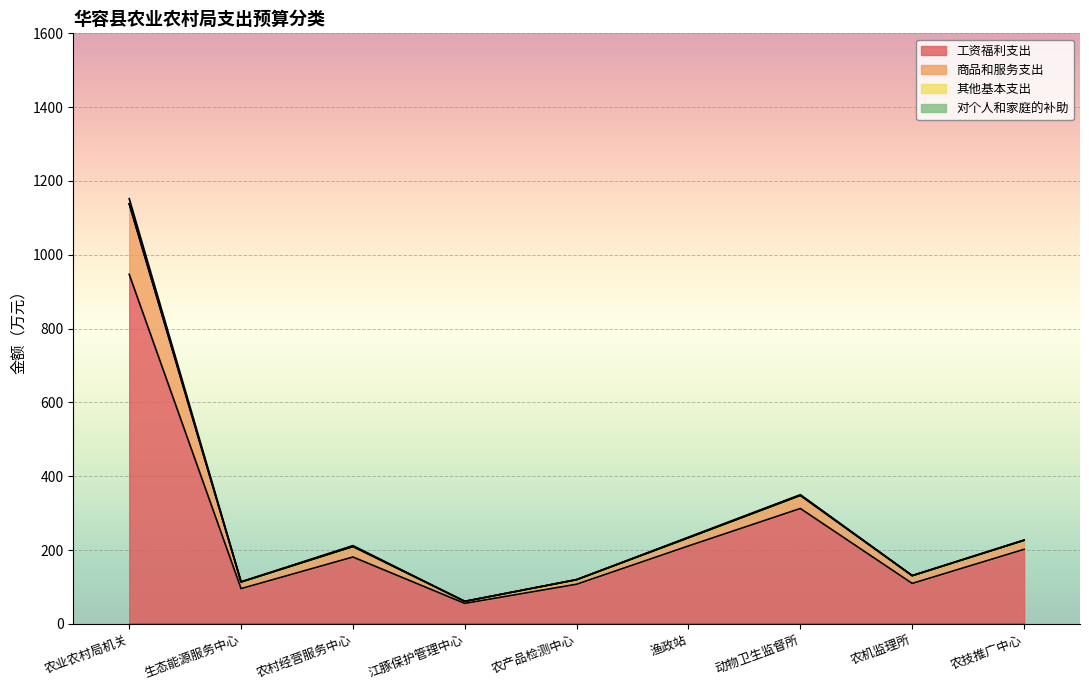

Does the chart display data point markers on the line(s)?

No